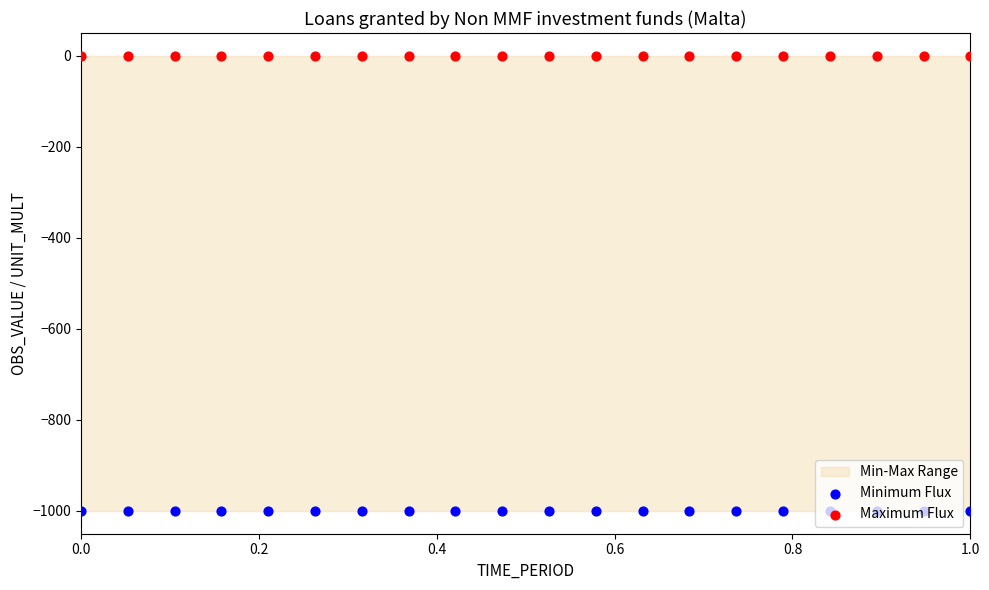

Which series reaches the minimum Y coordinate?

Minimum Flux